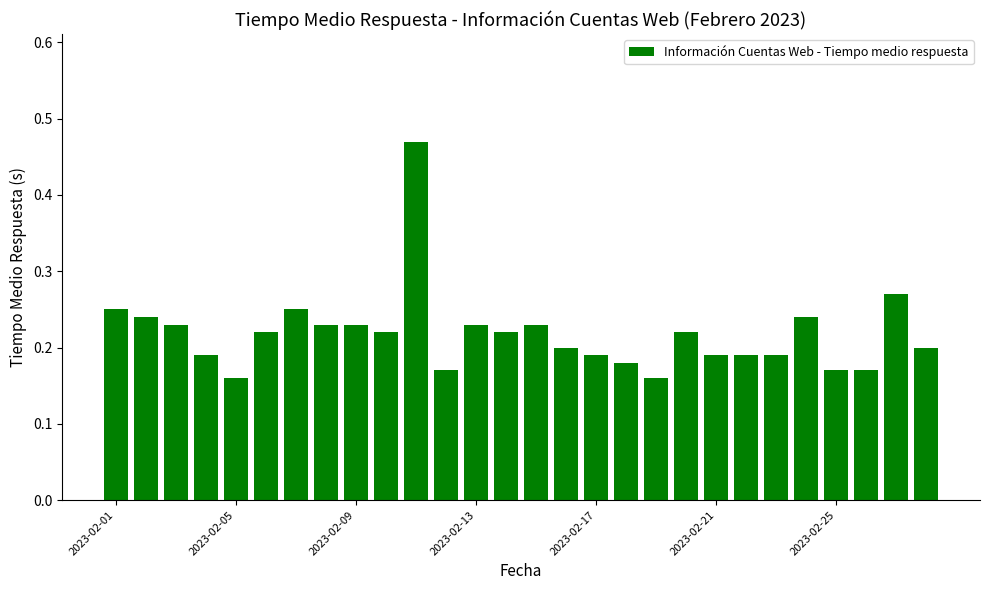

What is the sum of all values?

6.1